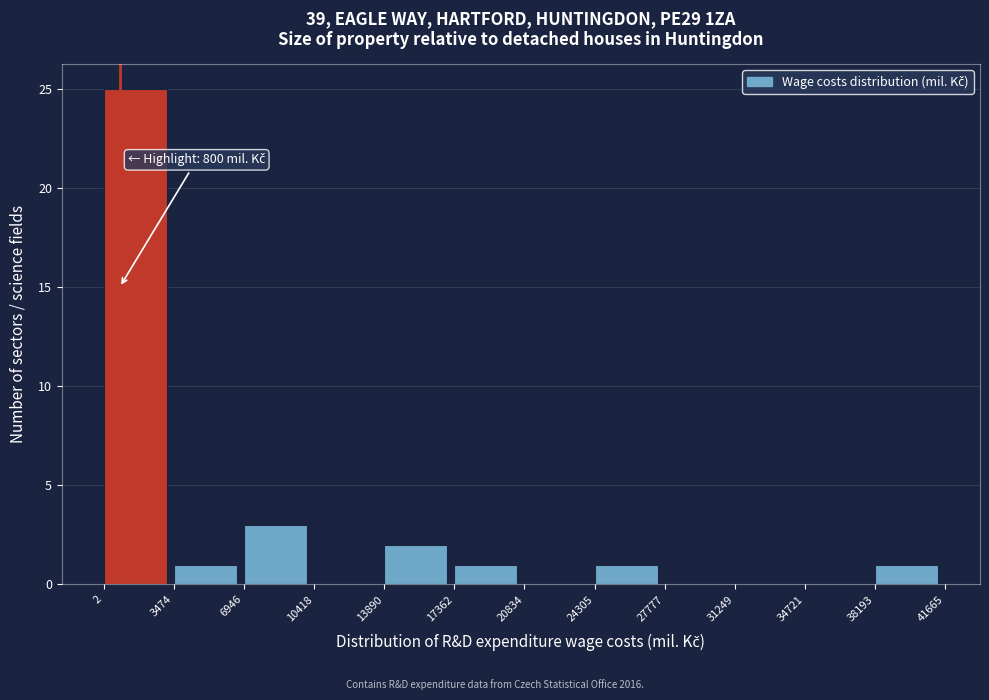

Over which range of the x-axis is the bar tallest?

2 to 3474